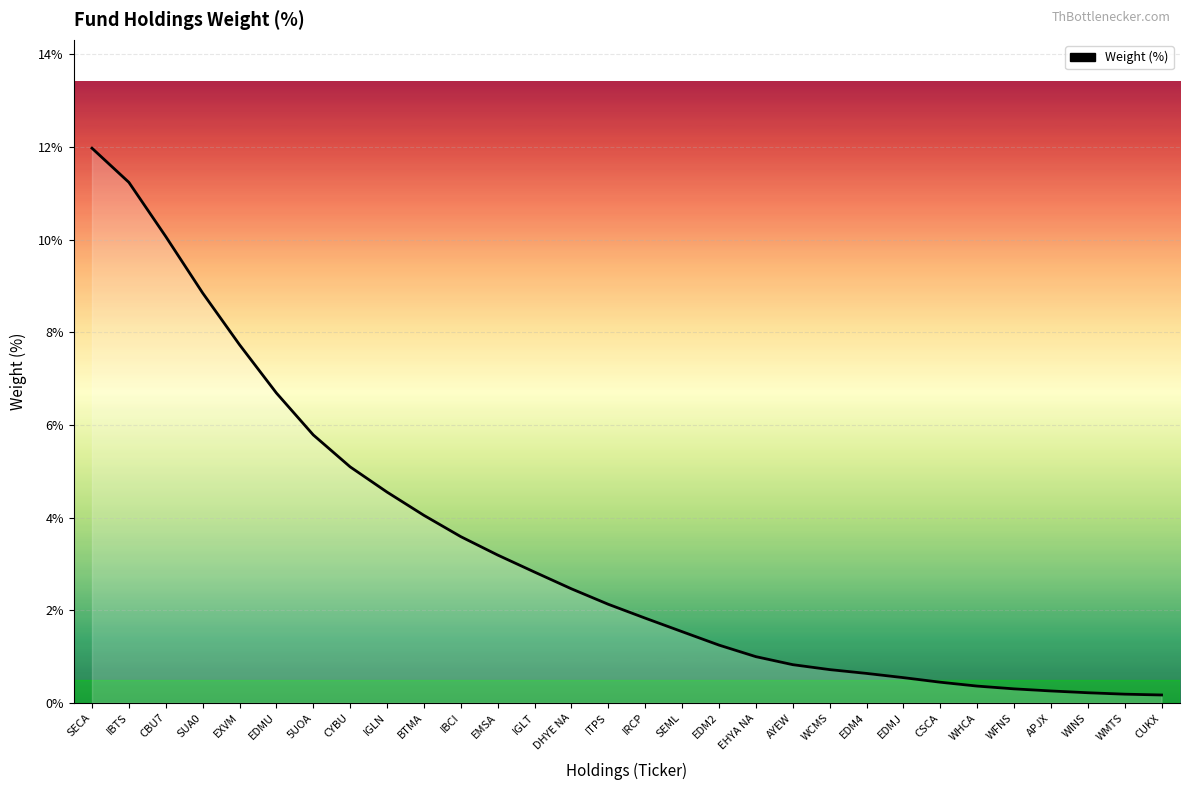

What is the sum of the values at IGLT and IGLN?

7.4